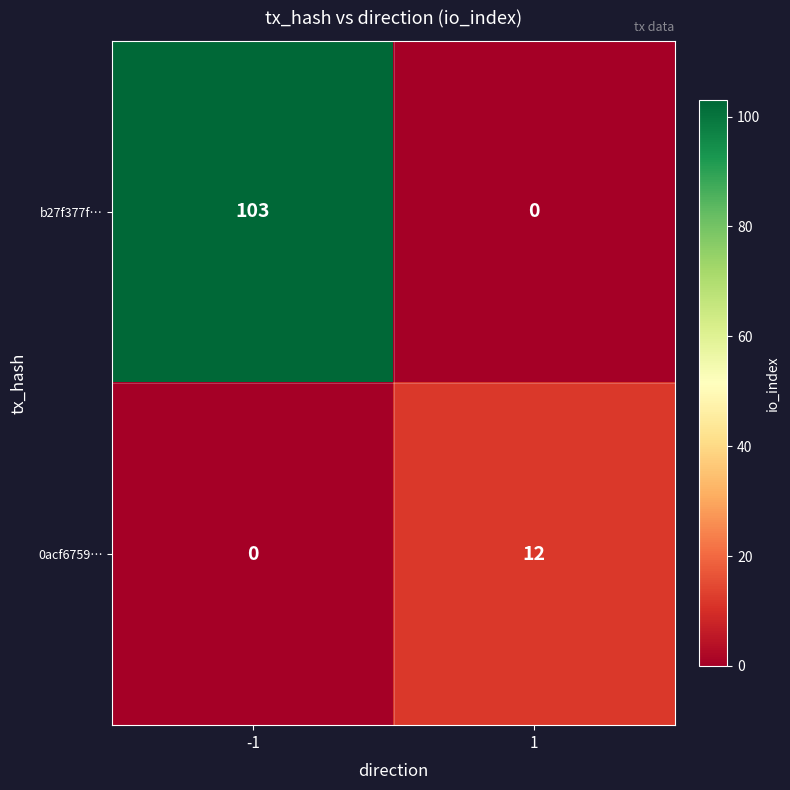

Which series has the widest spread of values?

b27f377f…